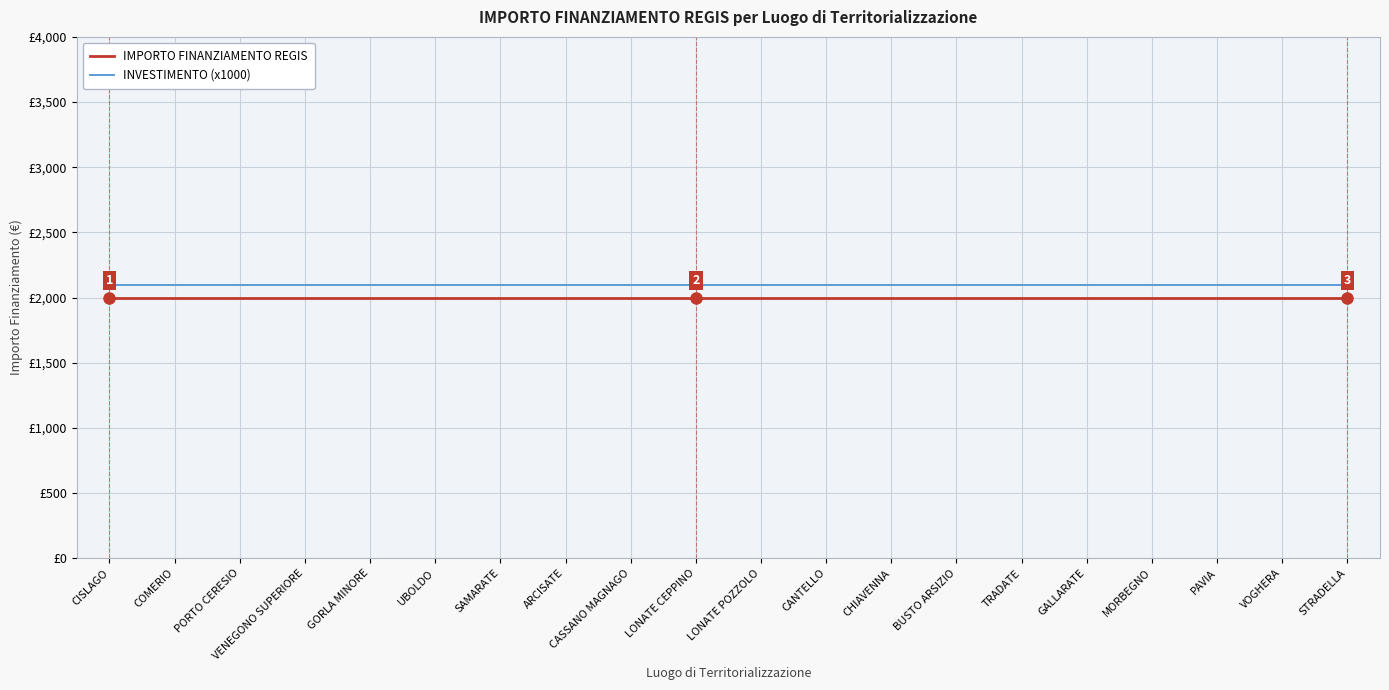

What is the average value of the INVESTIMENTO (x1000) series?

2100